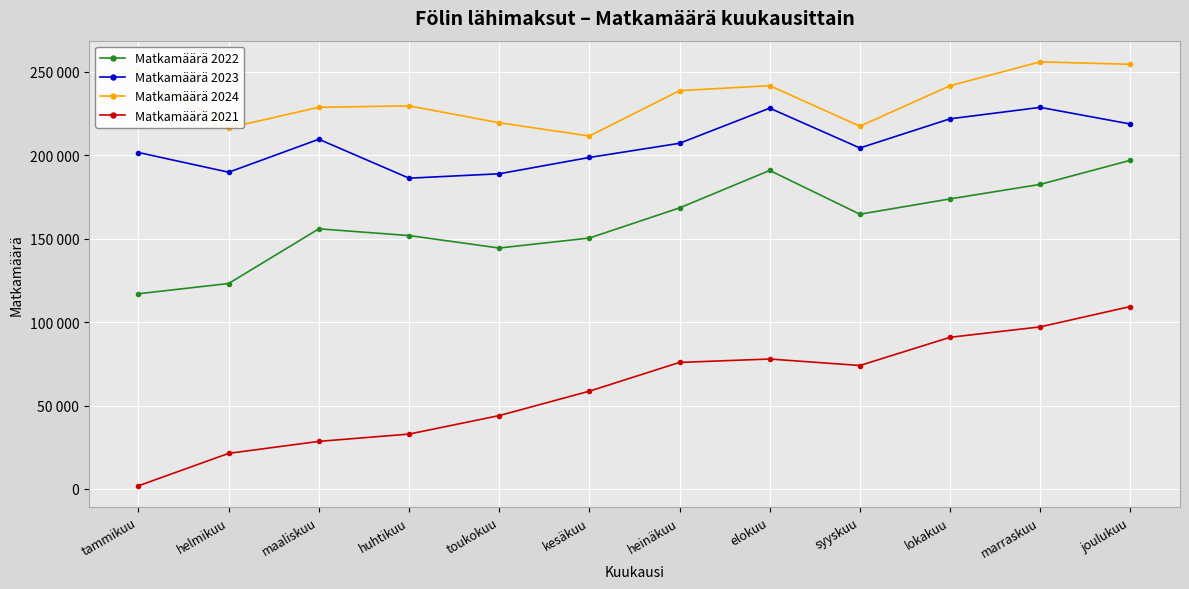

Rank the series at toukokuu from lowest to highest value.

Matkamäärä 2021, Matkamäärä 2022, Matkamäärä 2023, Matkamäärä 2024